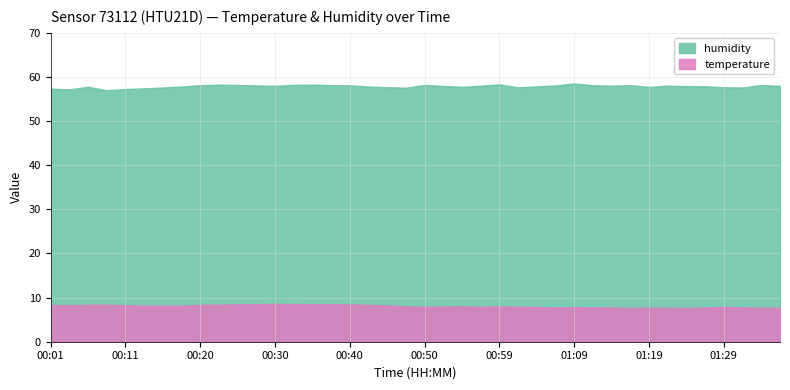

Does the chart have visible grid lines?

Yes